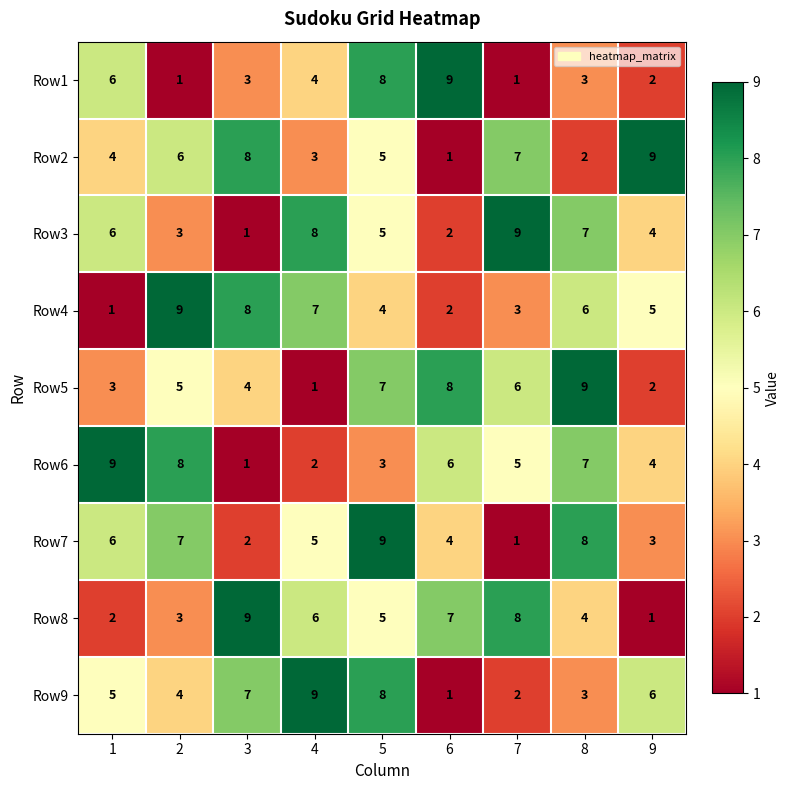

At which label does Row3 reach its minimum?

3